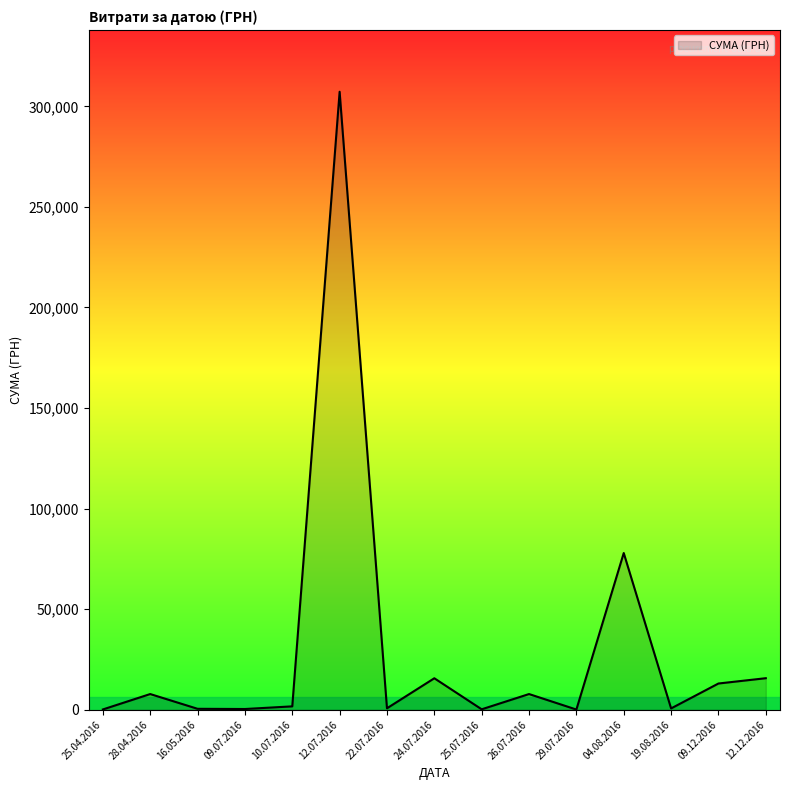

What is the difference between the values at 04.08.2016 and 28.04.2016?

70108.3